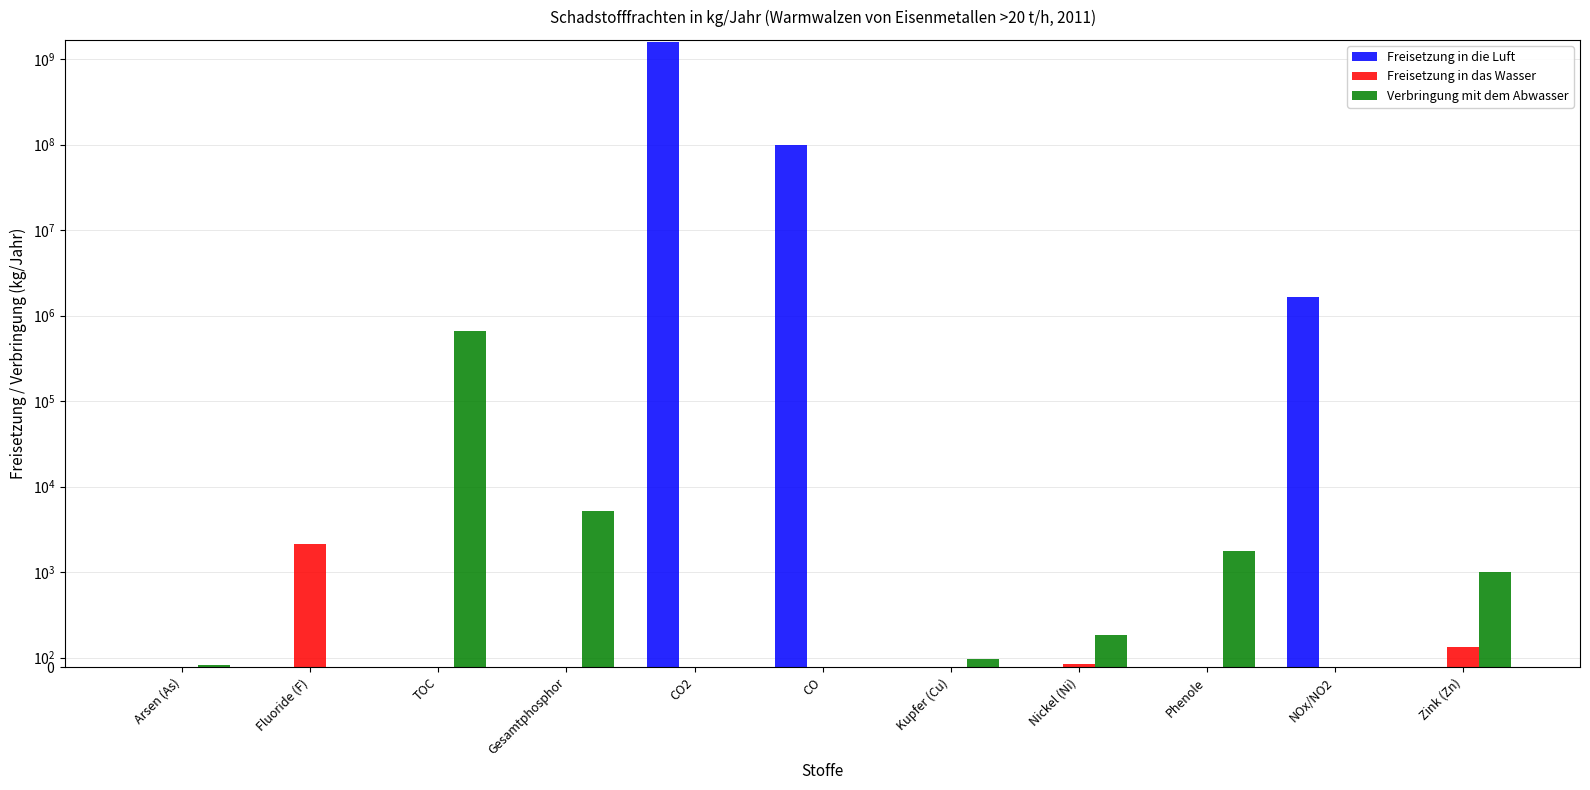

What value does the Verbringung mit dem Abwasser series have at TOC, to the nearest 100?

665000